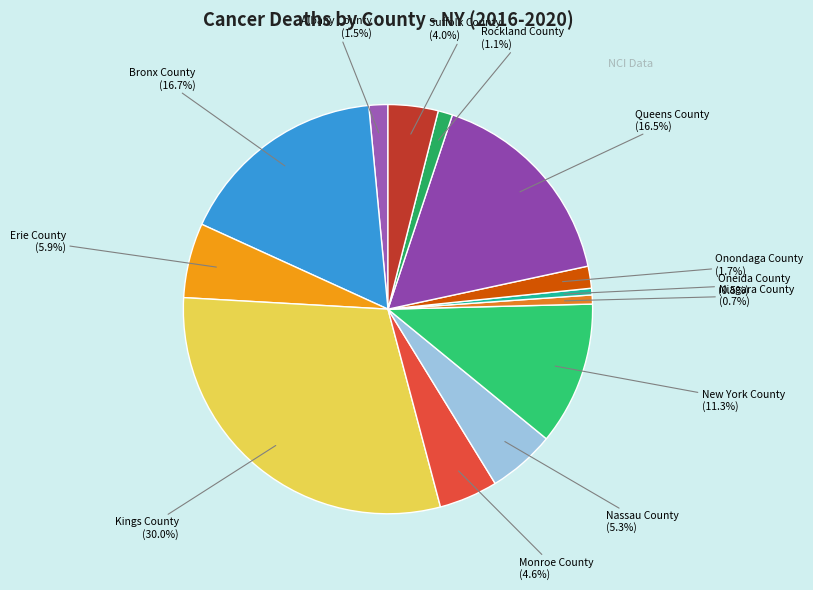

Does Nassau County account for over 50% of the chart?

No